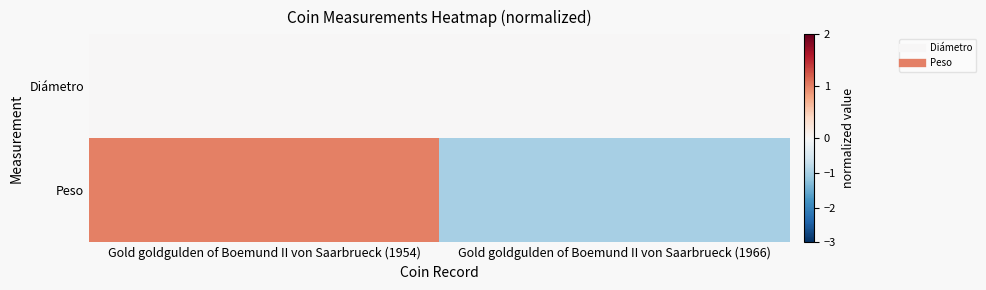

Which series has the largest total across all categories?

Diámetro